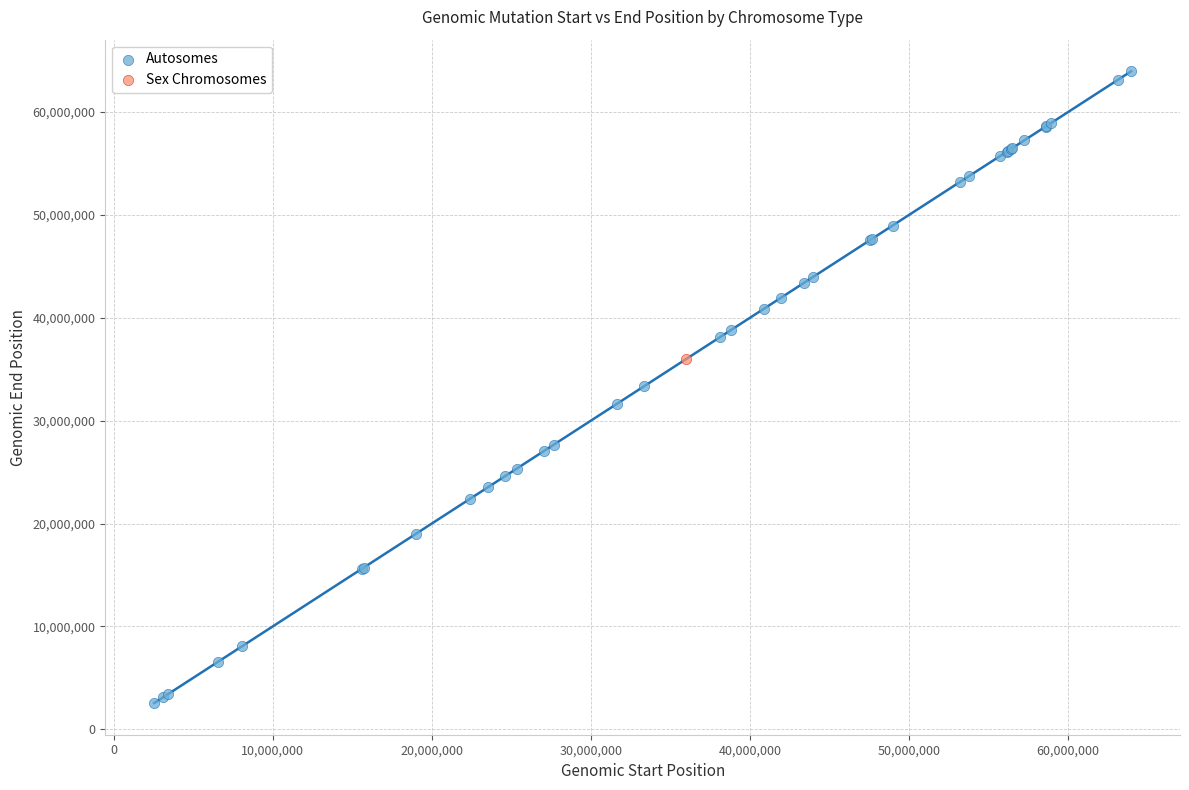

What are all the series names shown in the legend?

Autosomes, Sex Chromosomes